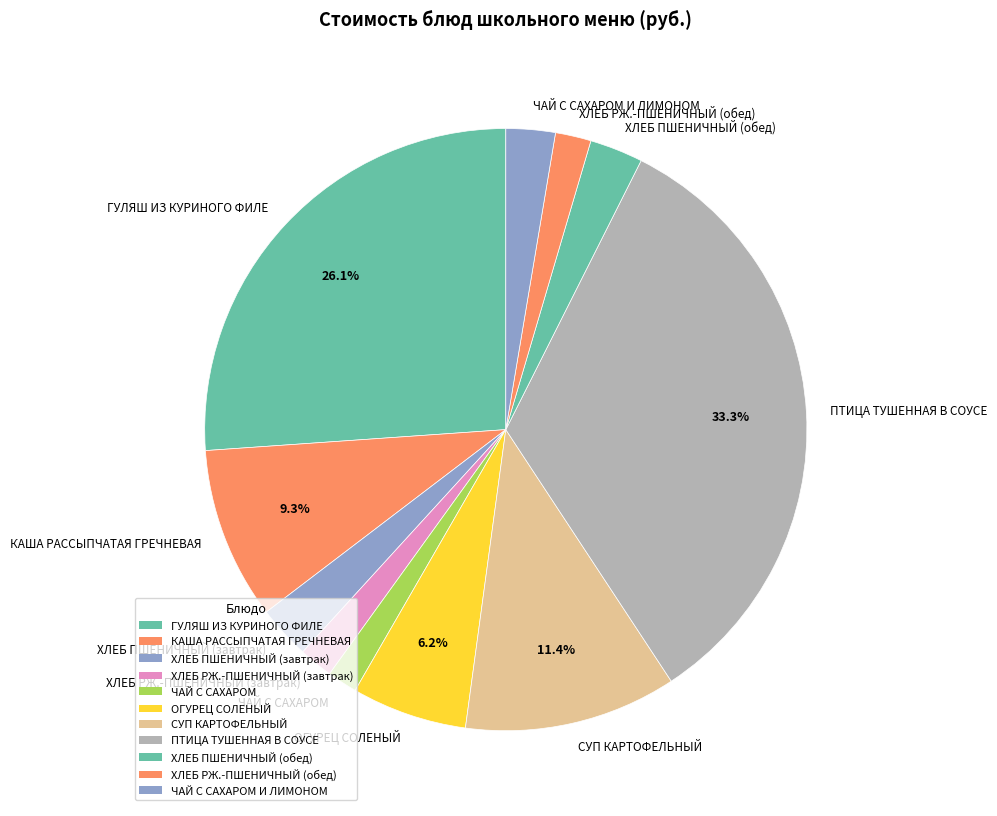

Is ПТИЦА ТУШЕННАЯ В СОУСЕ the majority of the pie?

No